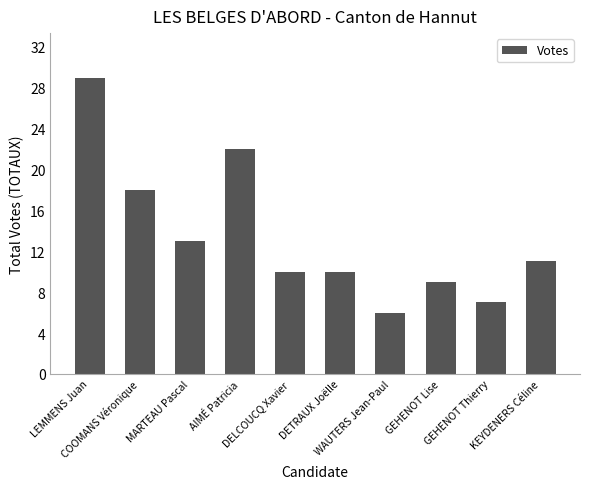

What is the label of the 6th bar from the left?

DETRAUX Joëlle